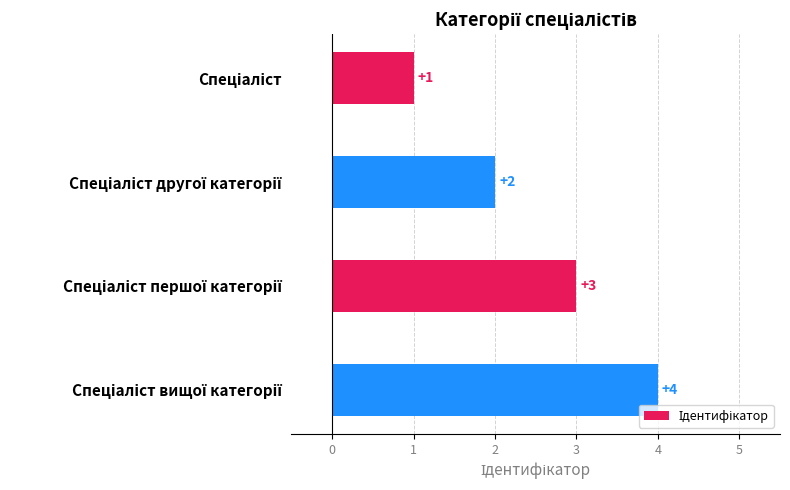

How many categories are shown in the chart?

4